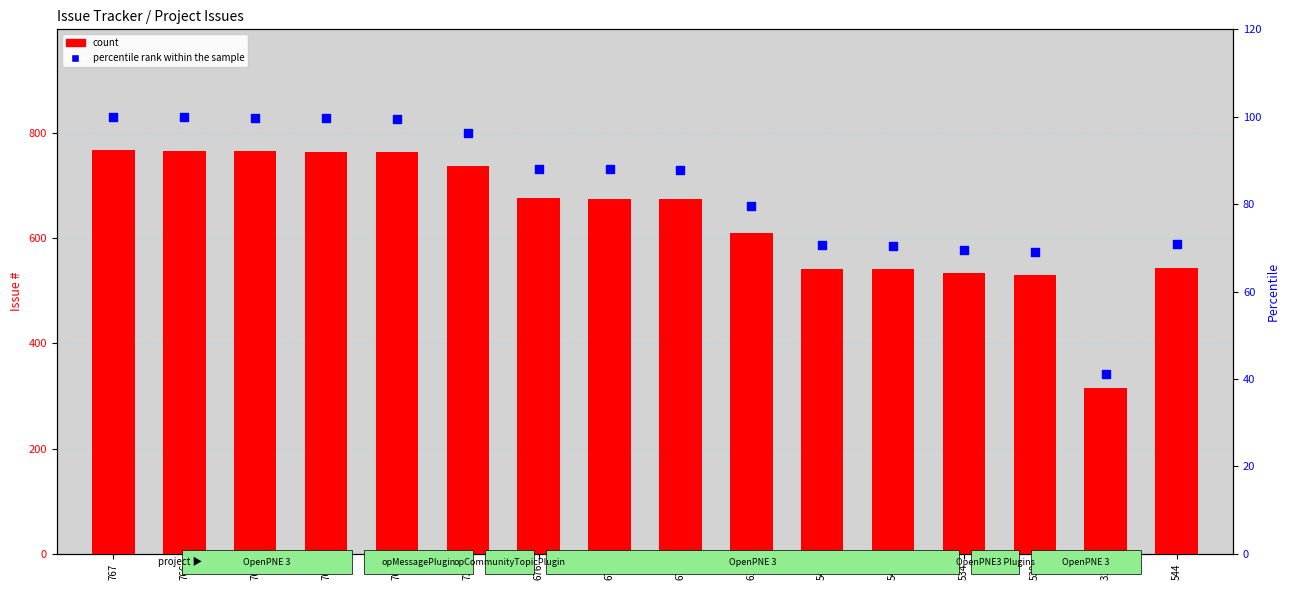

Is the value of count at 544 greater than the value of percentile rank within the sample at 534?

Yes